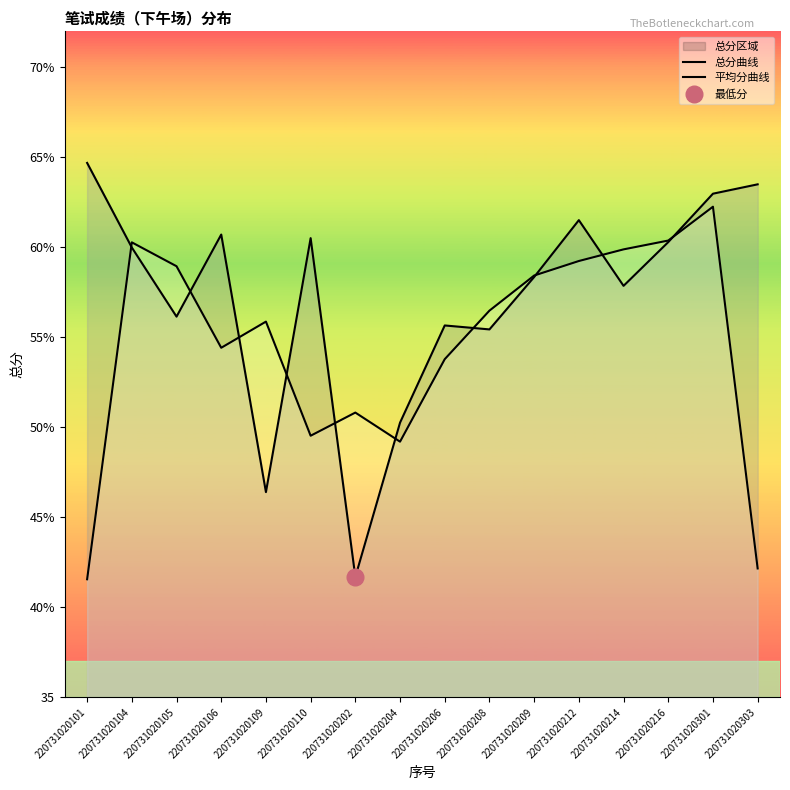

At how many categories does at least one series exceed 47?

16